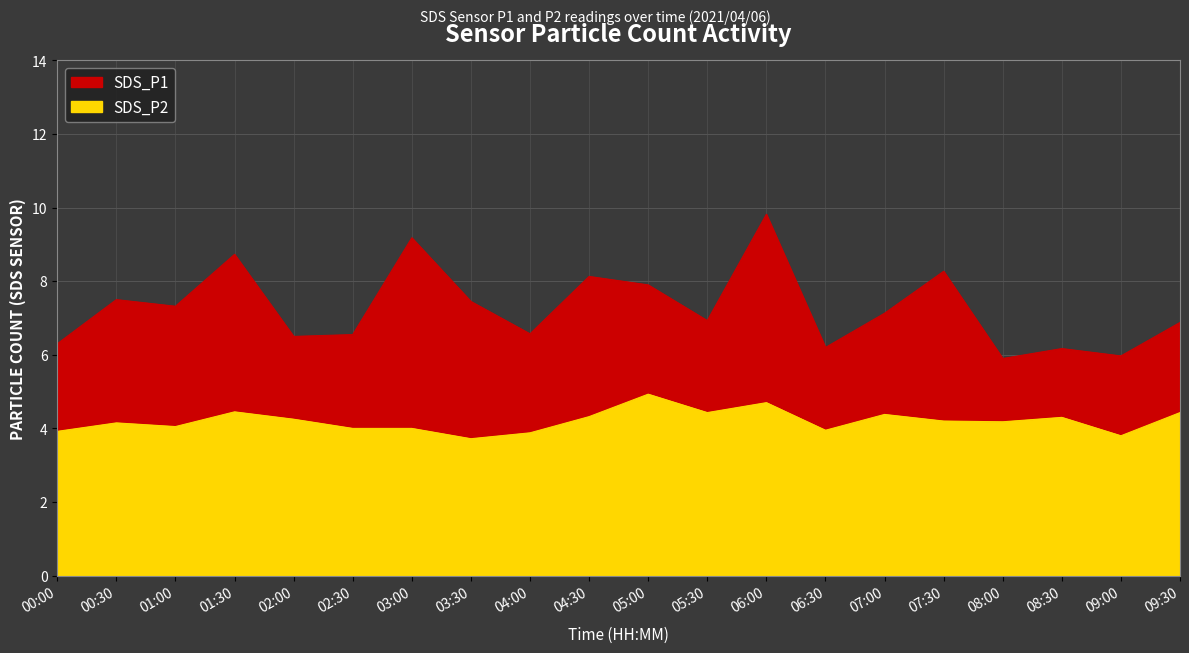

Reading right to left, list all the values displayed in this chart.

SDS_P1: 6.9	6.0	6.2	5.9	8.3	7.1	6.2	9.8	6.9	7.9	8.1	6.6	7.5	9.2	6.5	6.5	8.7	7.3	7.5	6.3
SDS_P2: 4.4	3.8	4.3	4.2	4.2	4.4	4.0	4.7	4.4	4.9	4.3	3.9	3.7	4.0	4.0	4.2	4.5	4.0	4.2	3.9